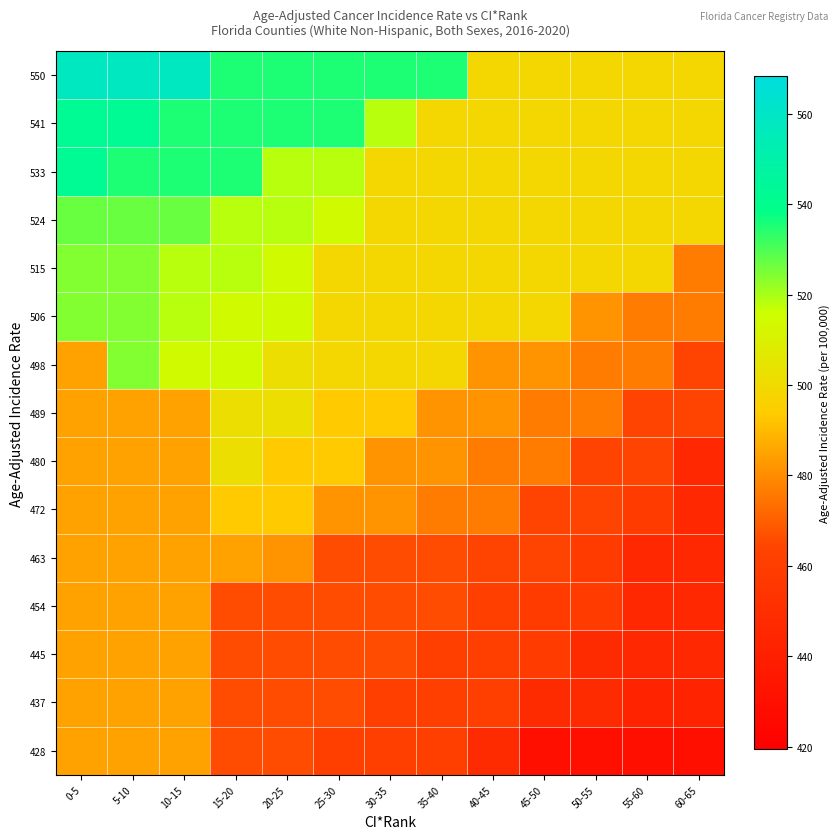

Reading left to right, list all the values displayed in this chart.

428: 0-5=484.7	5-10=484.7	10-15=484.7	15-20=466.0	20-25=466.0	25-30=461.4	30-35=461.4	35-40=461.4	40-45=448.4	45-50=429.4	50-55=429.4	55-60=429.4	60-65=429.4
437: 0-5=484.7	5-10=484.7	10-15=484.7	15-20=466.0	20-25=466.0	25-30=466.0	30-35=461.4	35-40=461.4	40-45=461.4	45-50=448.4	50-55=448.4	55-60=443.0	60-65=443.0
445: 0-5=484.7	5-10=484.7	10-15=484.7	15-20=466.0	20-25=466.0	25-30=466.0	30-35=466.0	35-40=461.4	40-45=461.4	45-50=458.5	50-55=448.4	55-60=446.1	60-65=446.1
454: 0-5=484.7	5-10=484.7	10-15=484.7	15-20=466.0	20-25=466.0	25-30=466.0	30-35=466.0	35-40=466.0	40-45=461.4	45-50=458.5	50-55=458.5	55-60=446.1	60-65=446.1
463: 0-5=484.7	5-10=484.7	10-15=484.7	15-20=484.7	20-25=481.7	25-30=466.0	30-35=466.0	35-40=466.0	40-45=463.7	45-50=463.7	50-55=458.5	55-60=446.1	60-65=446.1
472: 0-5=484.7	5-10=484.7	10-15=484.7	15-20=493.4	20-25=493.4	25-30=481.7	30-35=481.7	35-40=476.5	40-45=476.5	45-50=463.7	50-55=463.7	55-60=458.5	60-65=446.1
480: 0-5=484.7	5-10=484.7	10-15=484.7	15-20=502.2	20-25=493.4	25-30=493.4	30-35=481.7	35-40=481.7	40-45=476.5	45-50=476.5	50-55=463.7	55-60=463.7	60-65=446.1
489: 0-5=484.7	5-10=484.7	10-15=484.7	15-20=502.2	20-25=502.2	25-30=493.4	30-35=493.4	35-40=481.7	40-45=481.7	45-50=476.5	50-55=476.5	55-60=463.7	60-65=463.7
498: 0-5=484.7	5-10=524.3	10-15=514.4	15-20=514.4	20-25=502.2	25-30=498.7	30-35=498.7	35-40=498.7	40-45=481.7	45-50=481.7	50-55=476.5	55-60=476.5	60-65=463.7
506: 0-5=524.3	5-10=524.3	10-15=518.5	15-20=514.4	20-25=514.4	25-30=498.7	30-35=498.7	35-40=498.7	40-45=498.7	45-50=498.7	50-55=481.7	55-60=476.5	60-65=476.5
515: 0-5=524.3	5-10=524.3	10-15=518.5	15-20=518.5	20-25=514.4	25-30=498.7	30-35=498.7	35-40=498.7	40-45=498.7	45-50=498.7	50-55=498.7	55-60=498.7	60-65=476.5
524: 0-5=526.8	5-10=526.8	10-15=526.8	15-20=518.5	20-25=518.5	25-30=514.4	30-35=498.7	35-40=498.7	40-45=498.7	45-50=498.7	50-55=498.7	55-60=498.7	60-65=498.7
533: 0-5=542.6	5-10=535.2	10-15=535.2	15-20=535.2	20-25=518.5	25-30=518.5	30-35=498.7	35-40=498.7	40-45=498.7	45-50=498.7	50-55=498.7	55-60=498.7	60-65=498.7
541: 0-5=542.6	5-10=542.6	10-15=535.2	15-20=535.2	20-25=535.2	25-30=535.2	30-35=518.5	35-40=498.7	40-45=498.7	45-50=498.7	50-55=498.7	55-60=498.7	60-65=498.7
550: 0-5=558.3	5-10=558.3	10-15=558.3	15-20=535.2	20-25=535.2	25-30=535.2	30-35=535.2	35-40=535.2	40-45=498.7	45-50=498.7	50-55=498.7	55-60=498.7	60-65=498.7